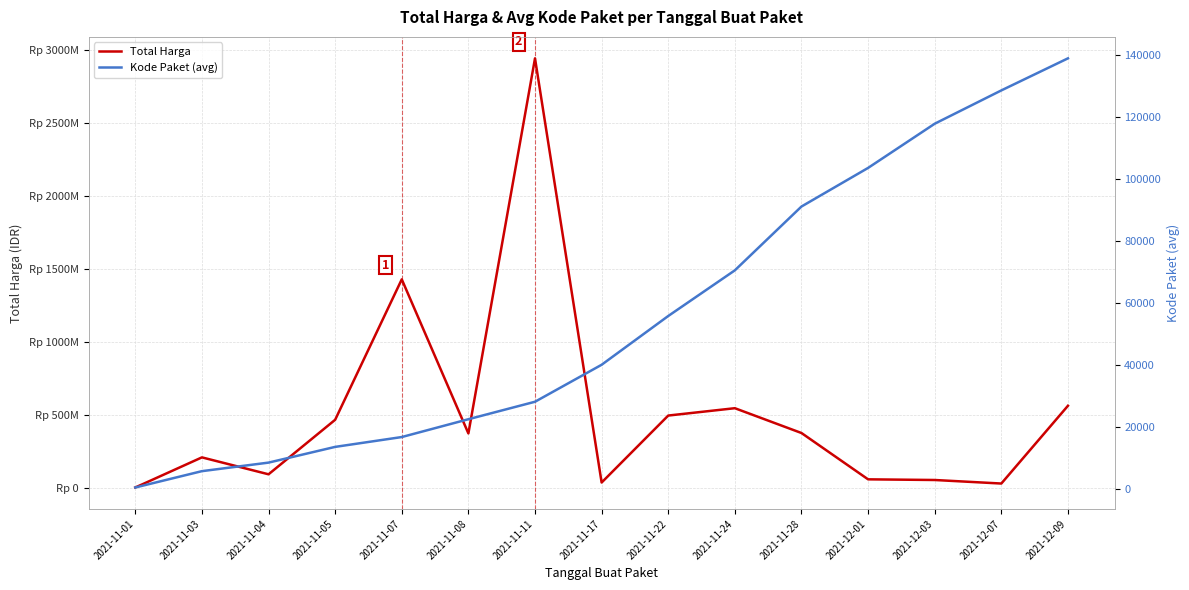

The Total Harga series shows 543334200.0 at 2021-11-24. True or false?

True